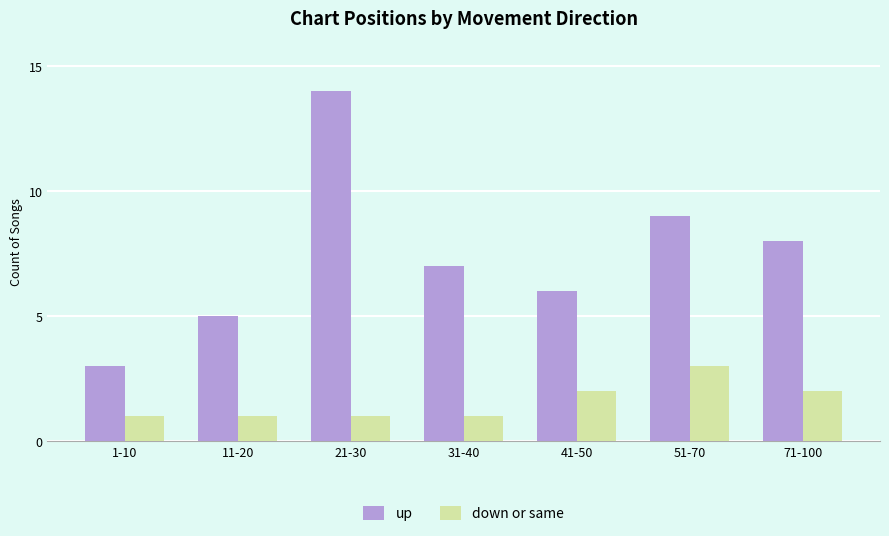

Rank the series by their average value, from highest to lowest.

up, down or same